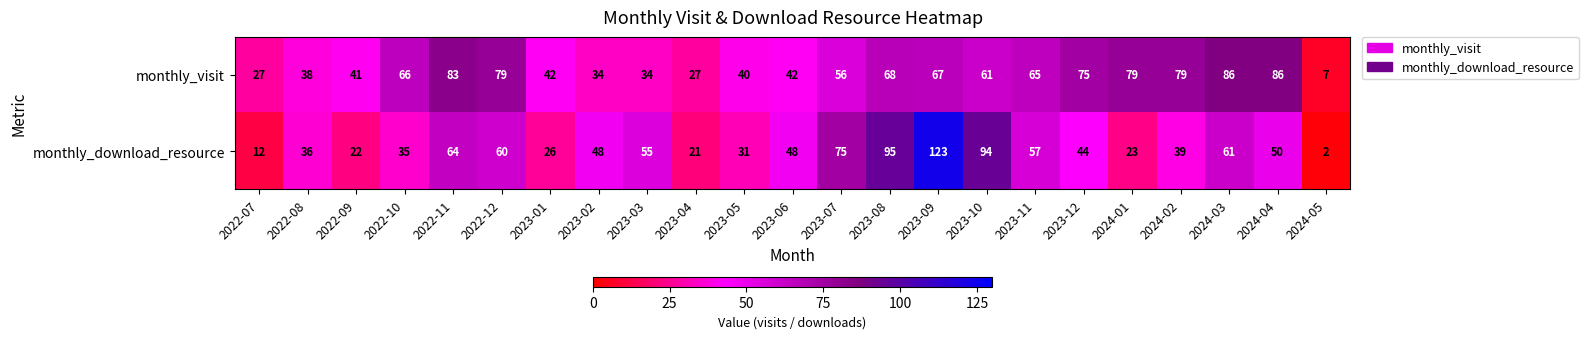

What is the average value of the monthly_visit series?

56